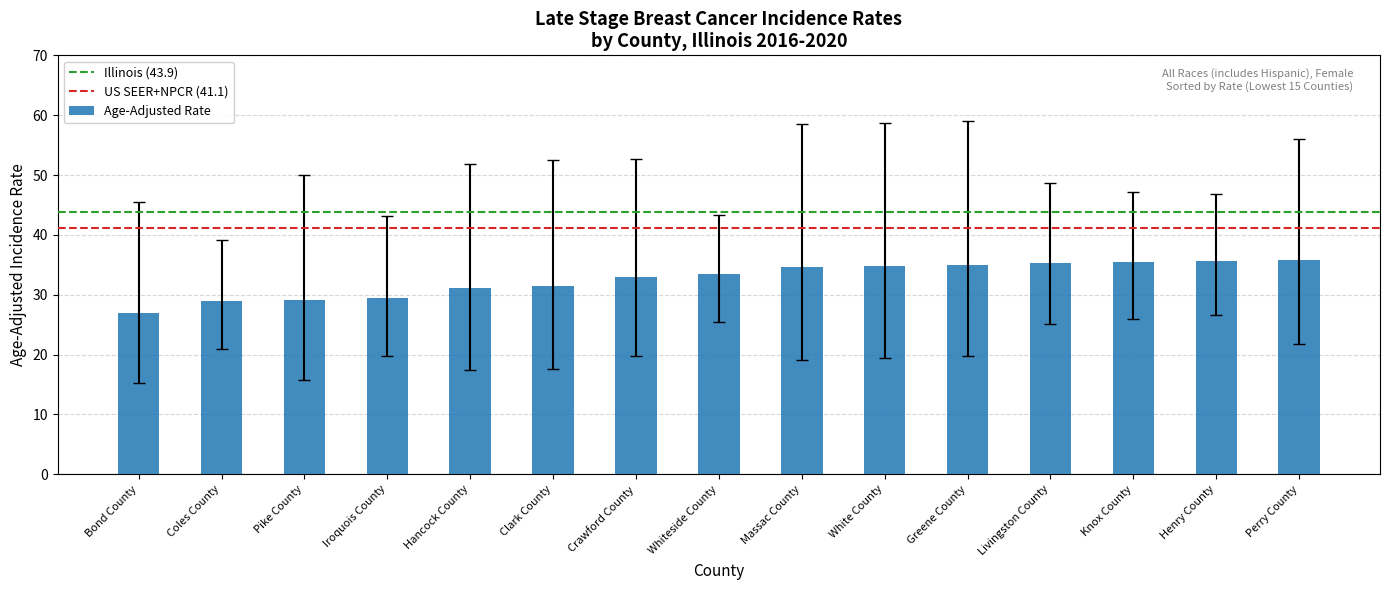

Are the bars grouped side by side (vs. stacked)?

No